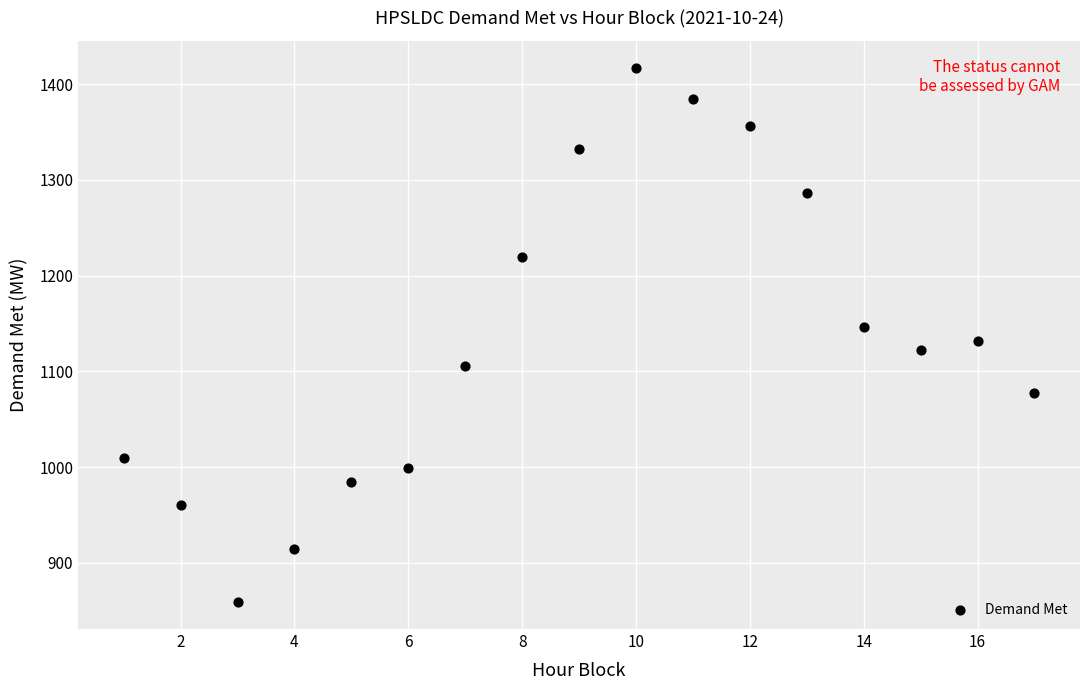

What is the range of Y values (max minus min)?

558.3